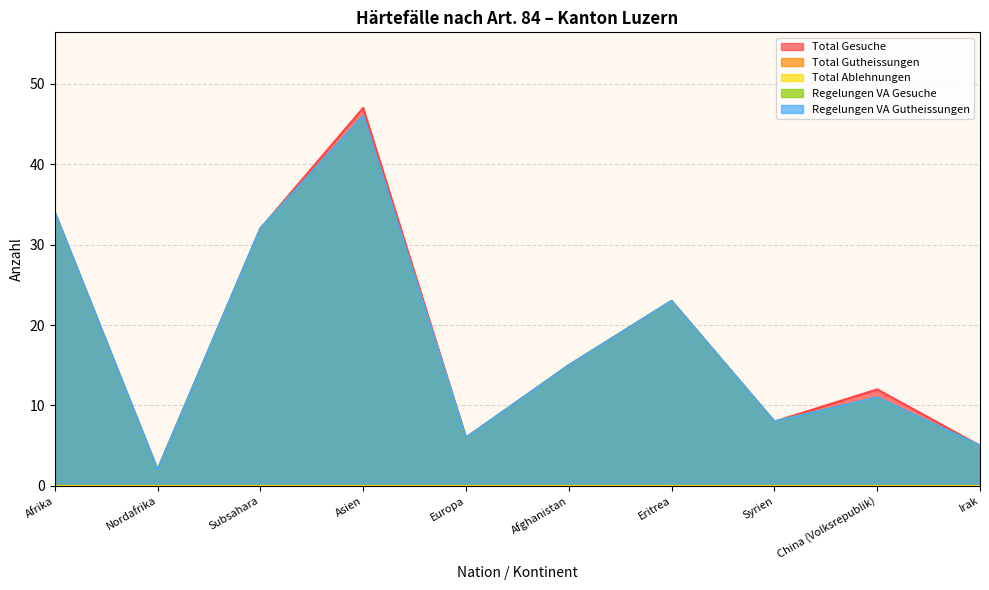

The value of Regelungen VA Gesuche at Irak is 8. True or false?

False